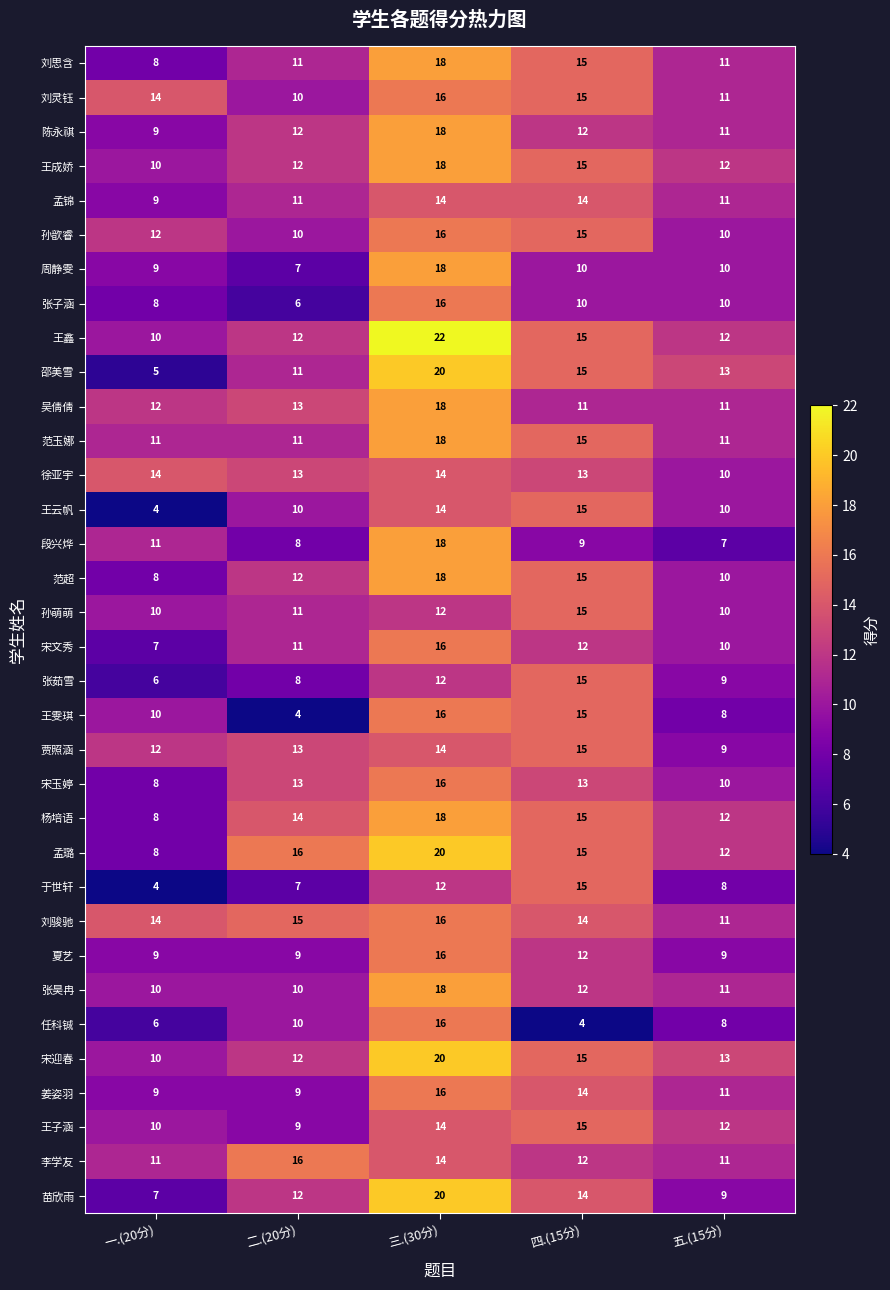

List the labels in order of 邵美雪 value, largest first.

三.(30分), 四.(15分), 五.(15分), 二.(20分), 一.(20分)